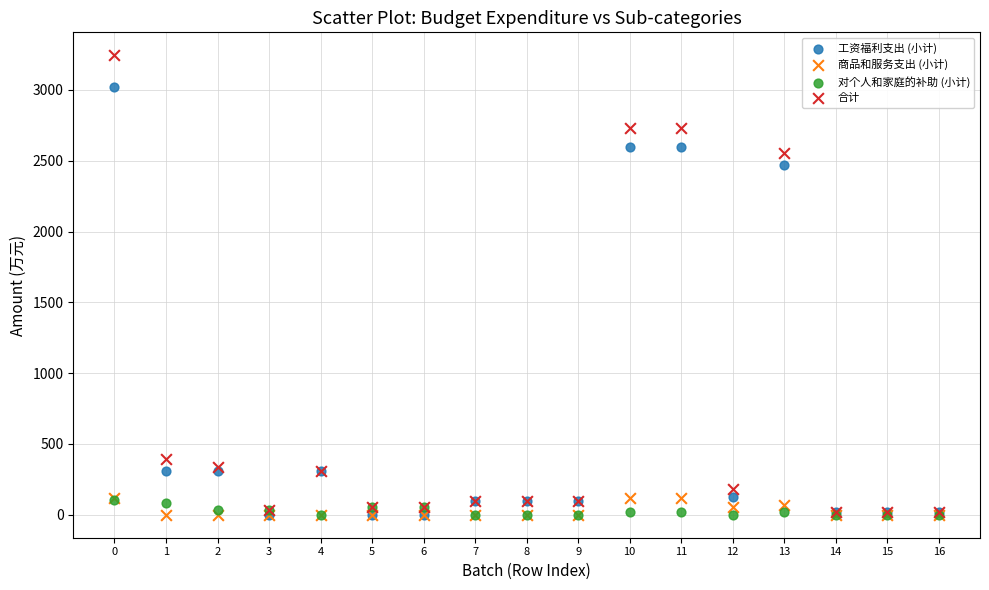

Which series has the largest Y range (max minus min)?

合计